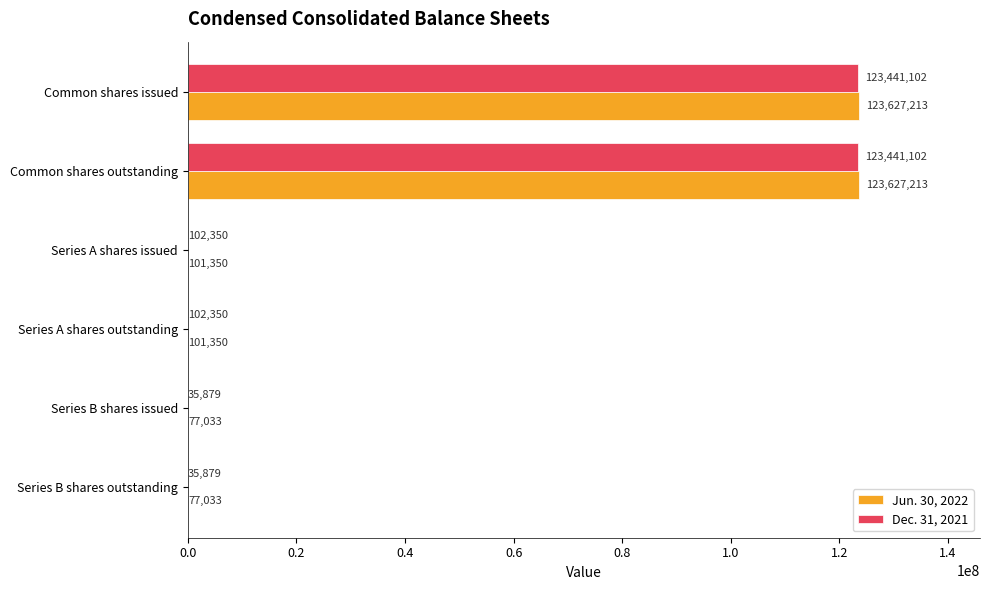

What is the sum of all Jun. 30, 2022 values?

247611192